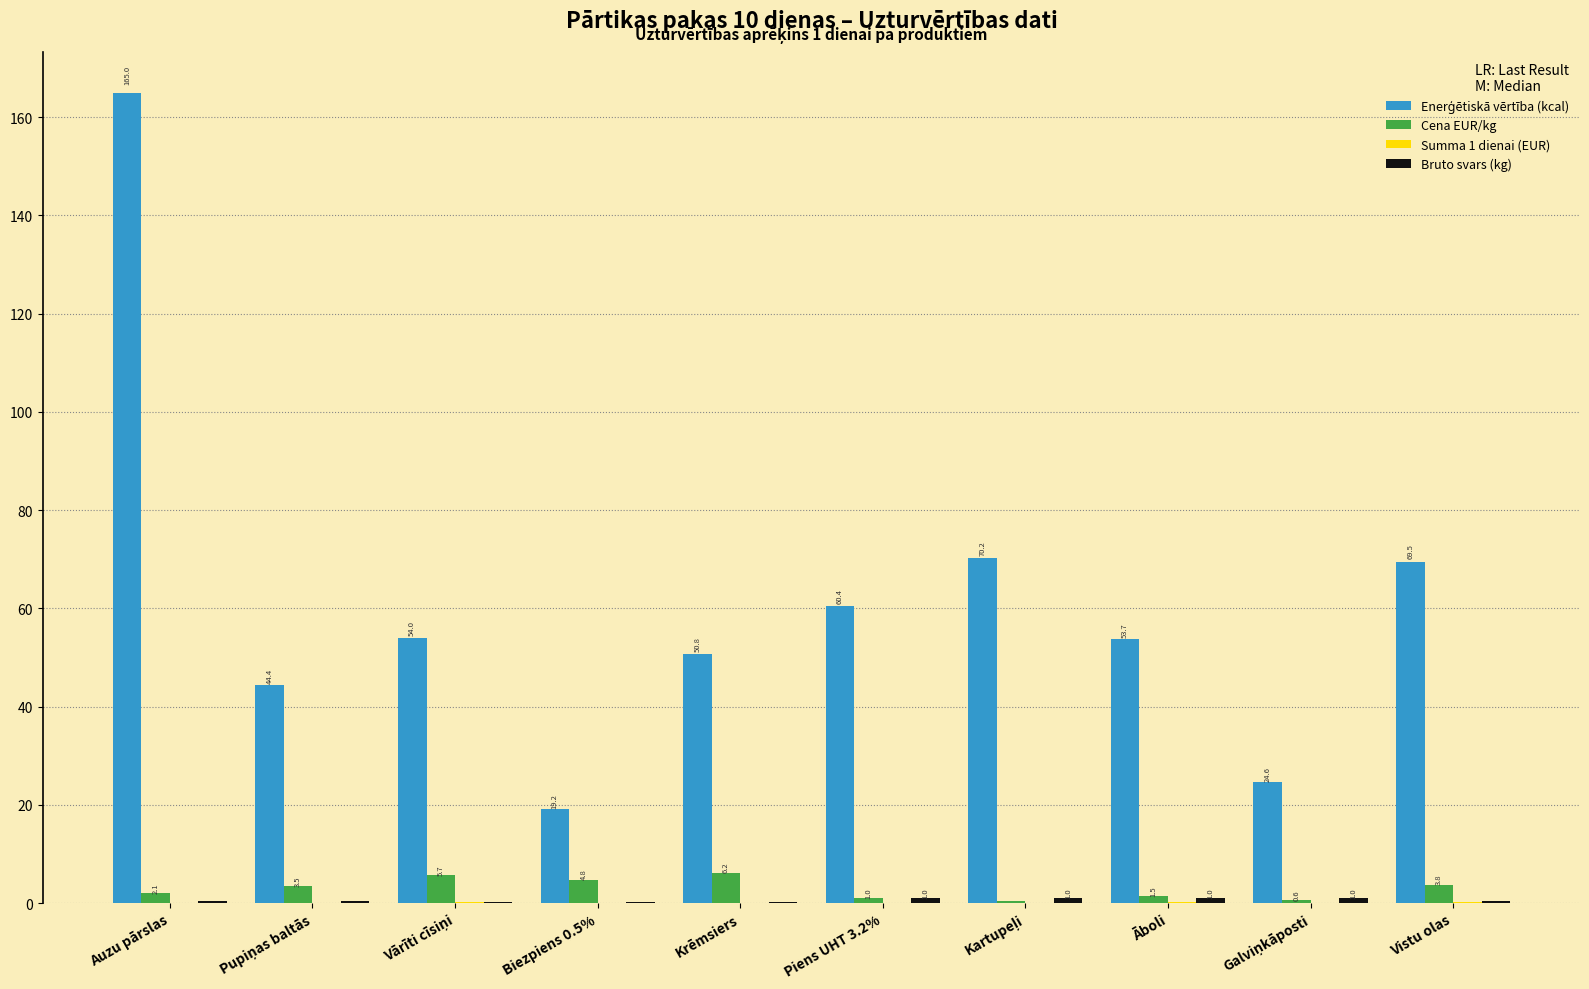

At which category is the sum across all series the highest?

Auzu pārslas